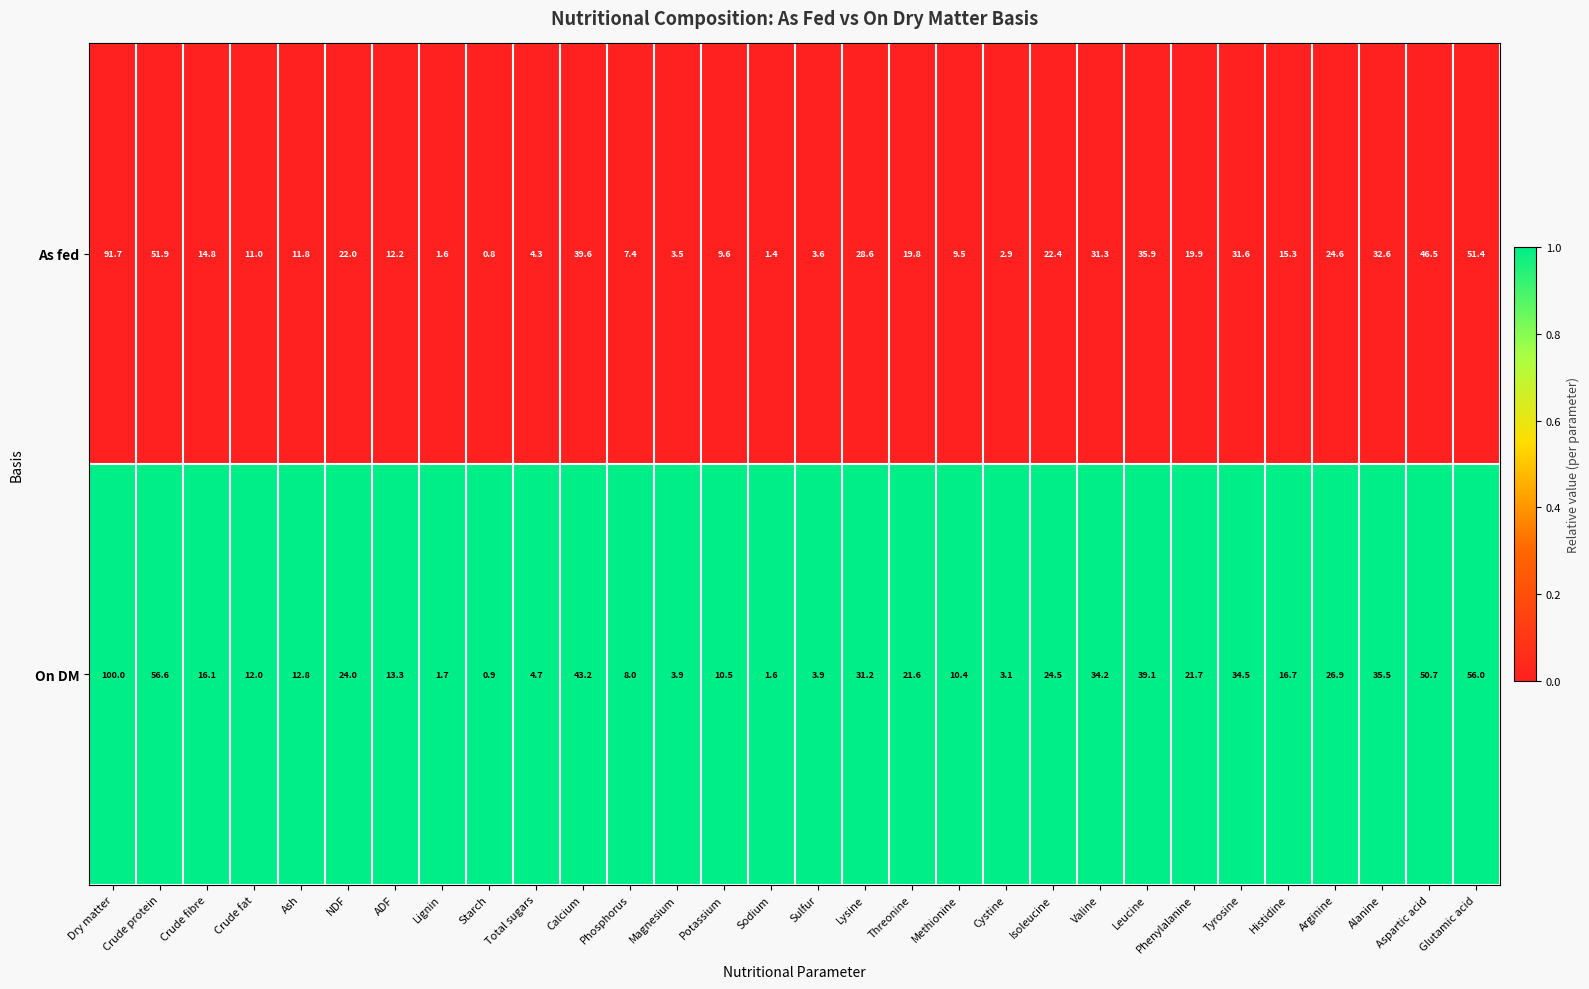

Where does the As fed series first go above 19?

Dry matter